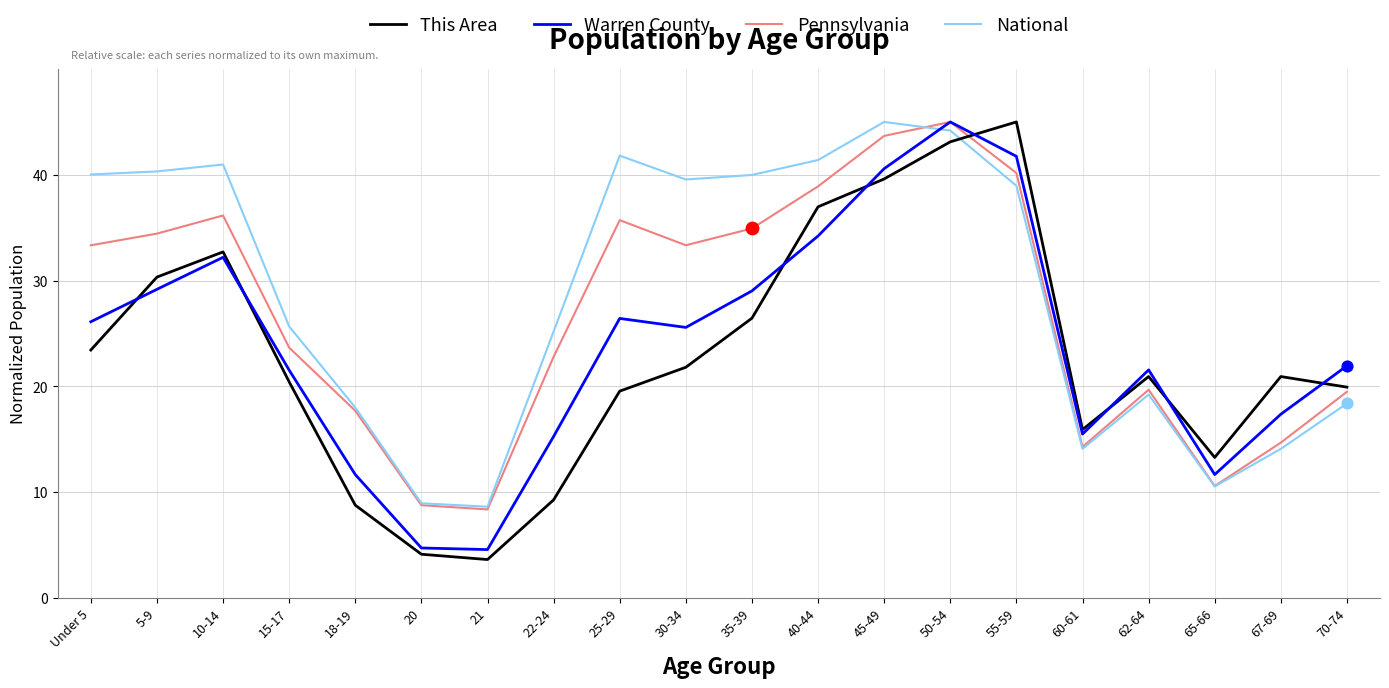

Which series has the largest total across all categories?

National